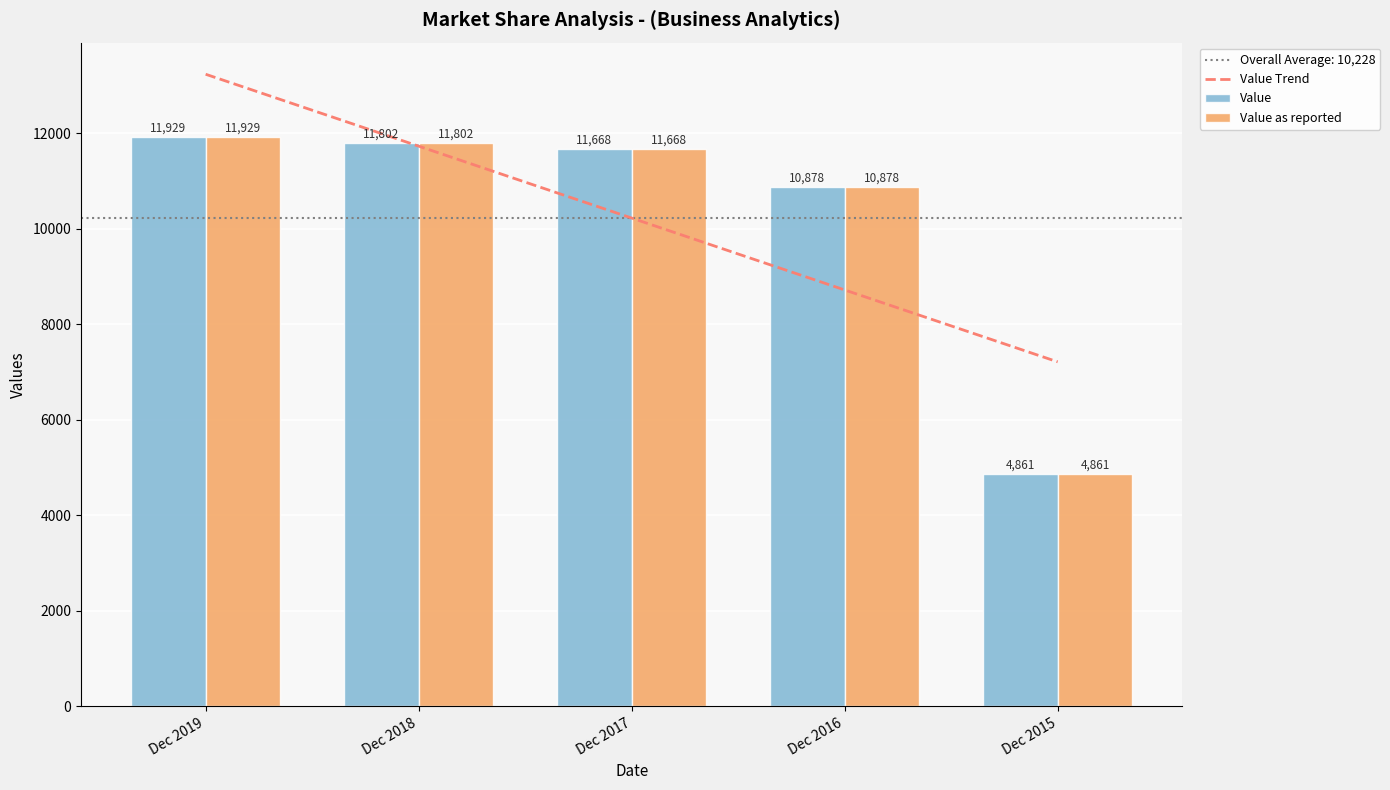

Is the value of Value at Dec 2017 greater than the value of Value as reported at Dec 2017?

No